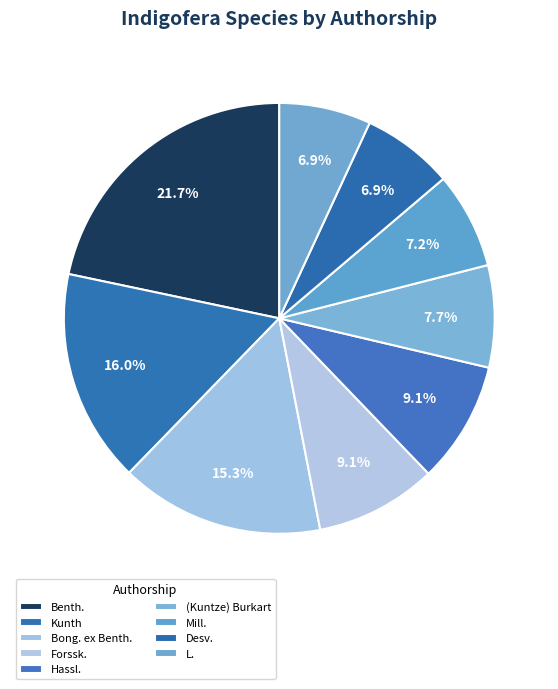

Between L. and Benth., which is larger?

Benth.